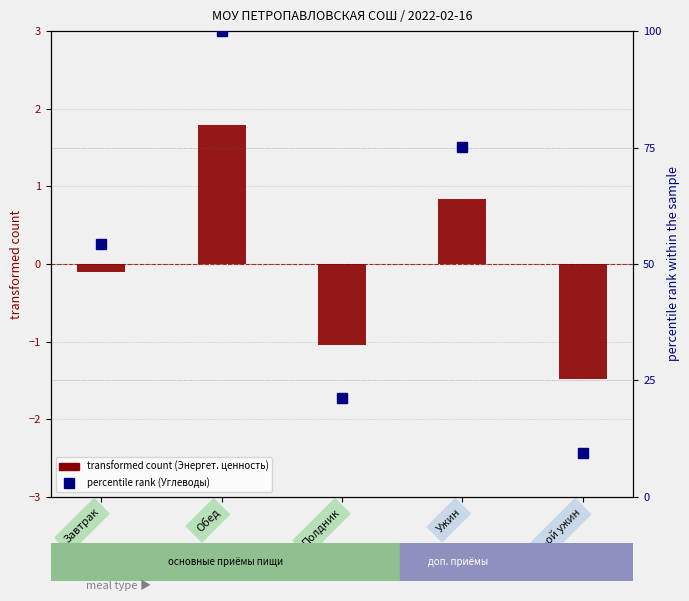

What is the approximate value of percentile rank within the sample at 2-ой ужин?

9.5